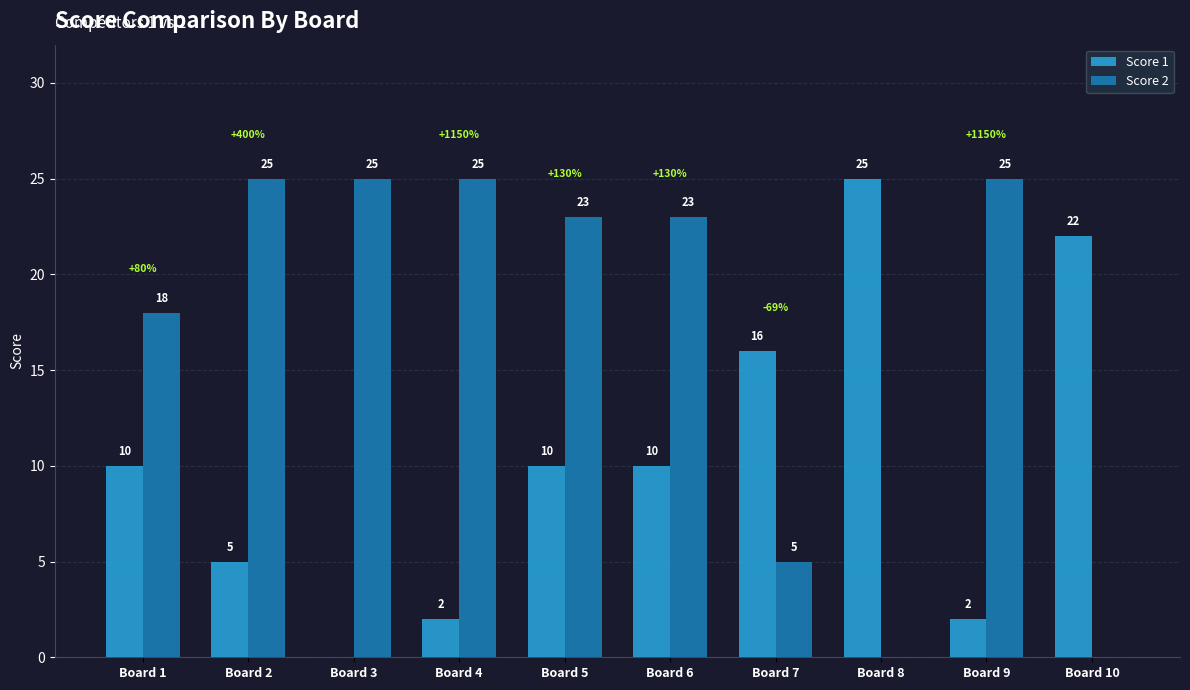

Which series changed the most between Board 3 and Board 4?

Score 1